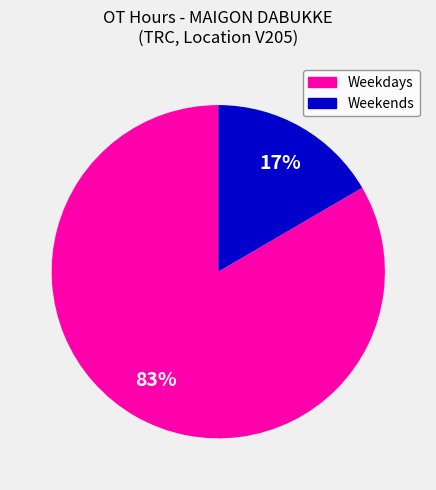

Does any single category account for the majority?

Yes